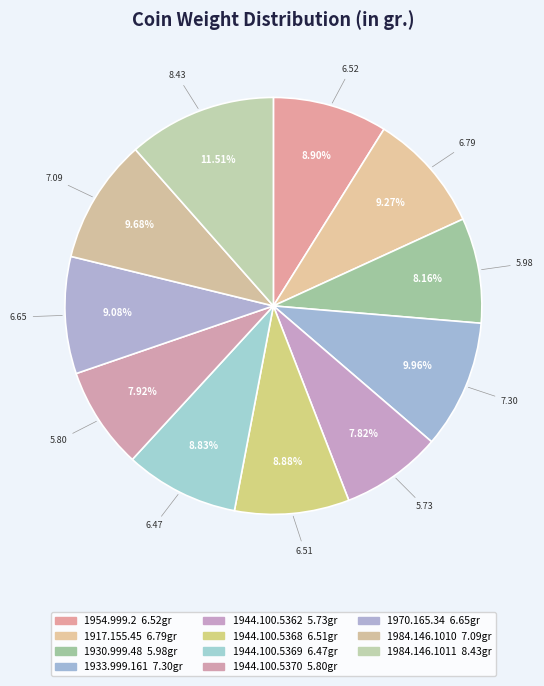

How many slices are in this pie chart?

11